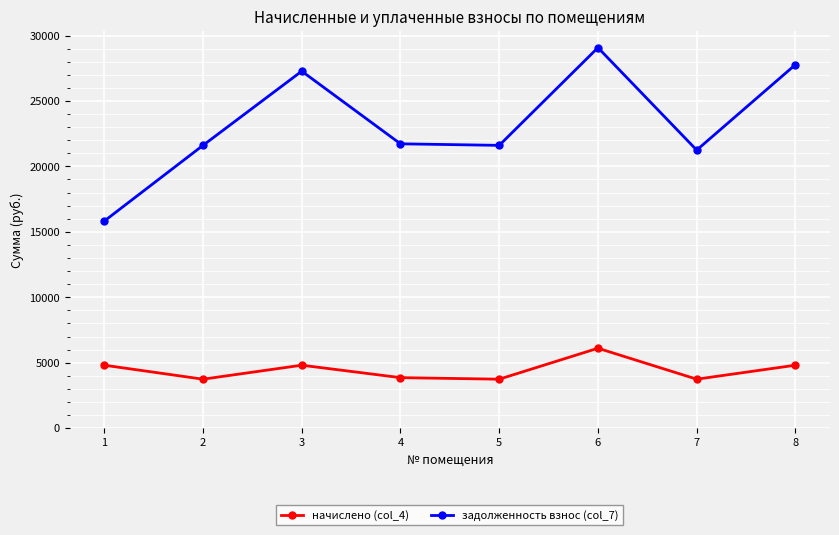

Which series changed the most between 1 and 6?

задолженность взнос (col_7)